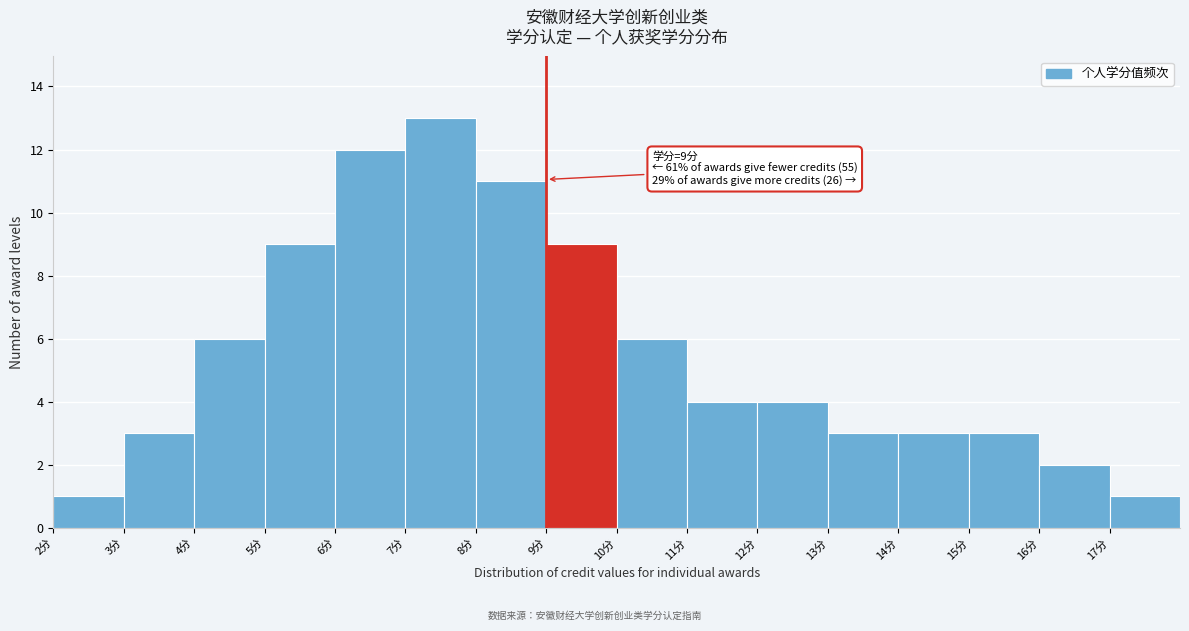

Which range on the x-axis has the tallest bar?

7 to 8